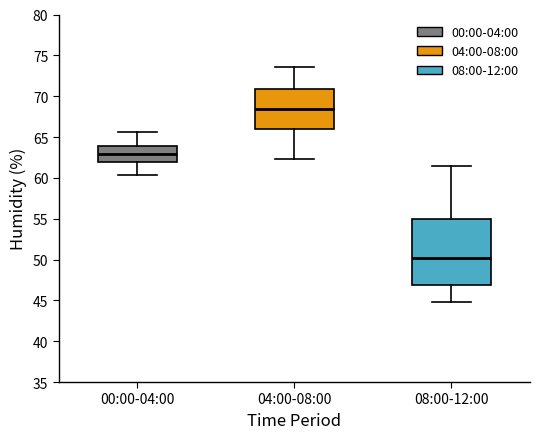

Comparing the boxes themselves (not the whiskers), which one is the tallest?

08:00-12:00